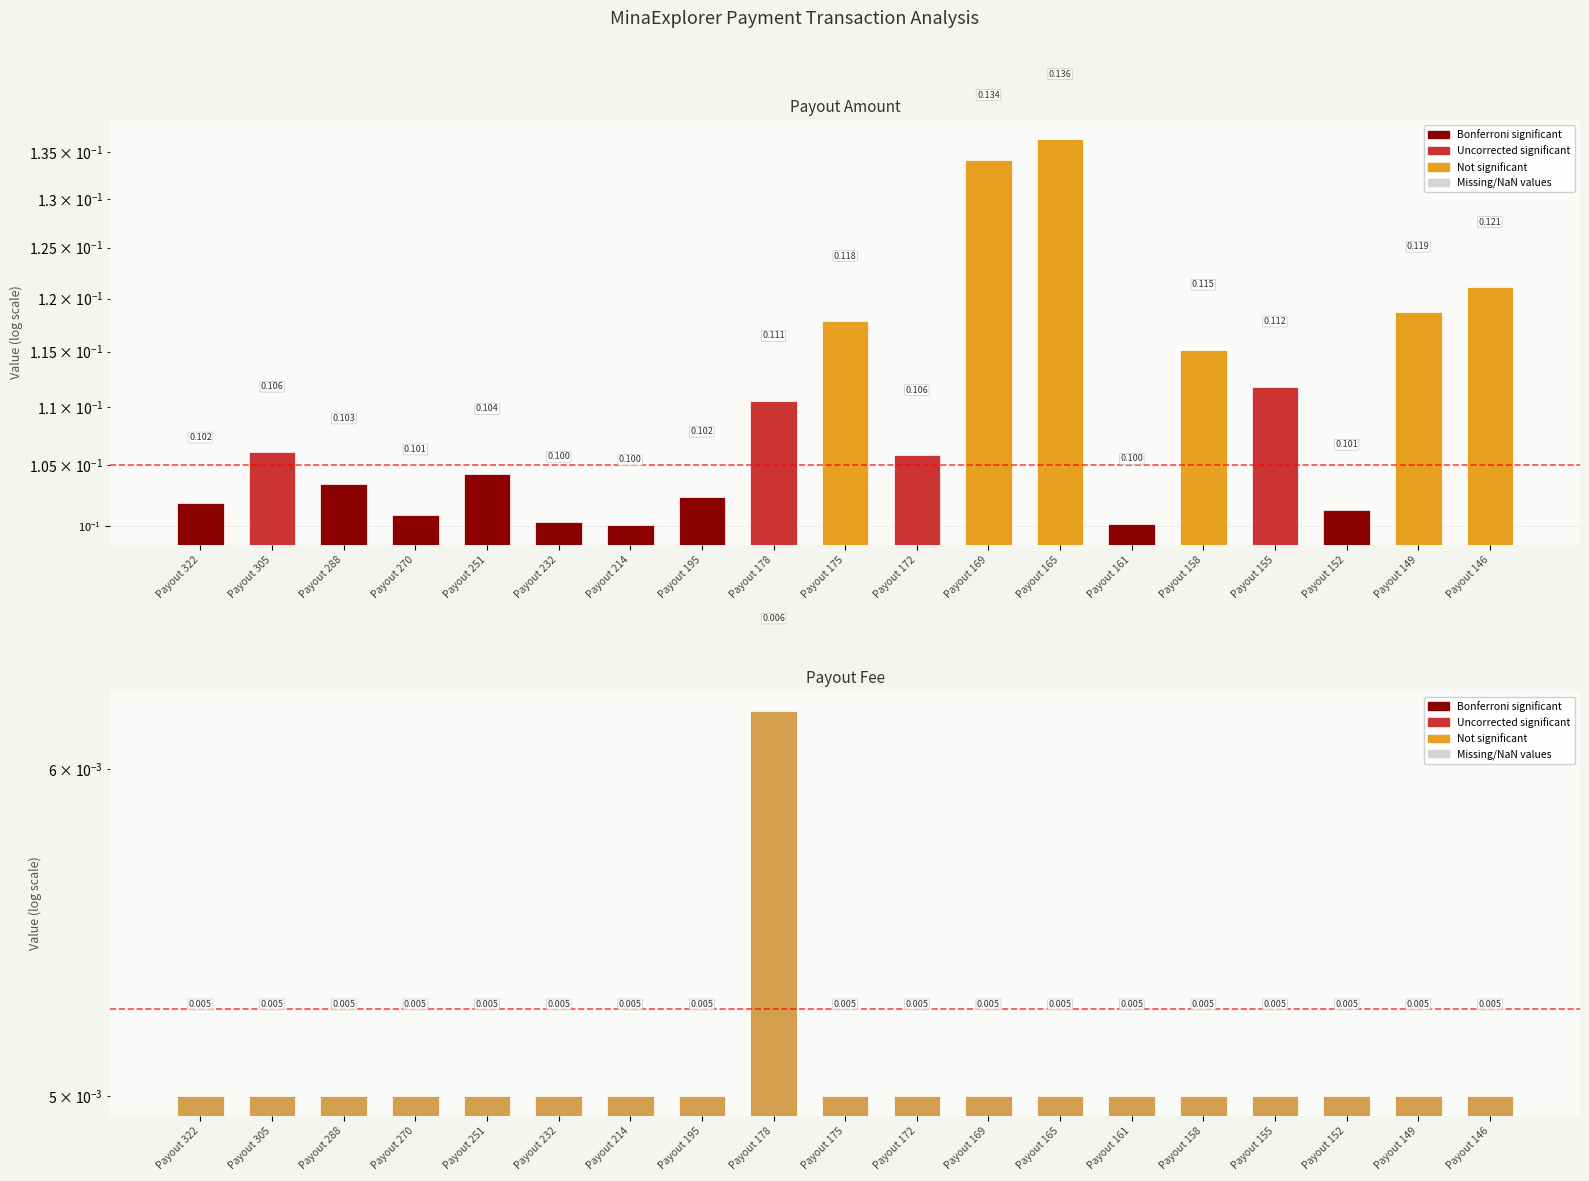

What is the total value across all series at Payout 165?

0.1